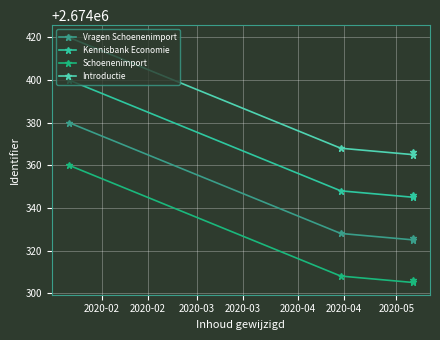

At which category does the chart reach its peak across all series?

2020-02